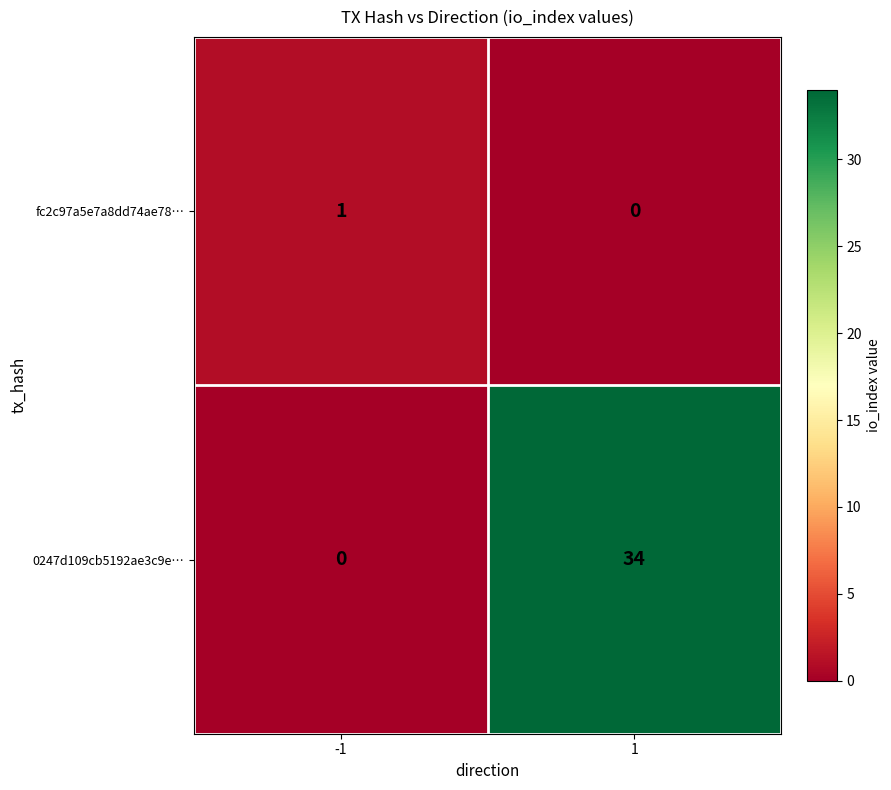

Between -1 and 1, which series saw the biggest shift?

0247d109cb5192ae3c9e…